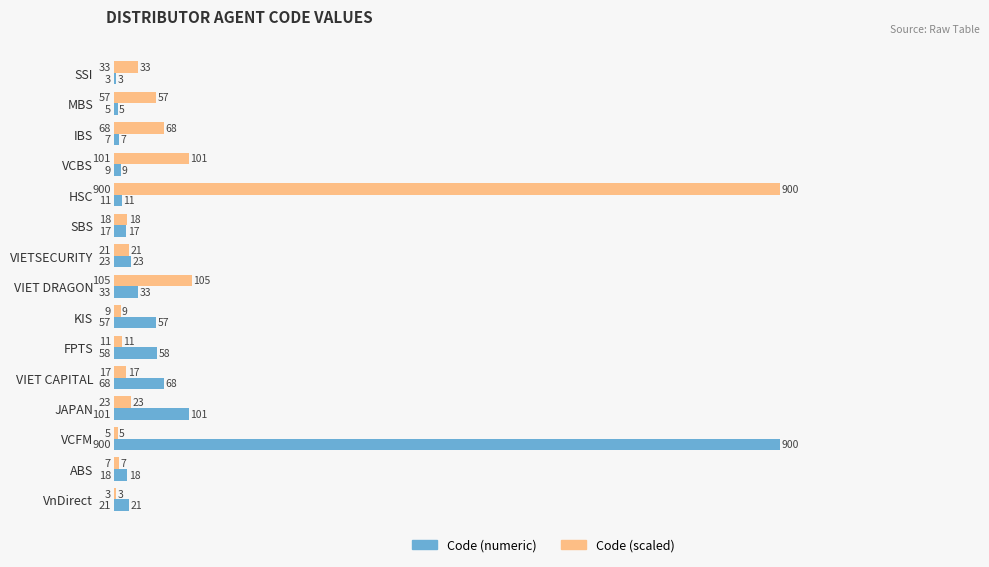

At which category is the sum across all series the highest?

HSC